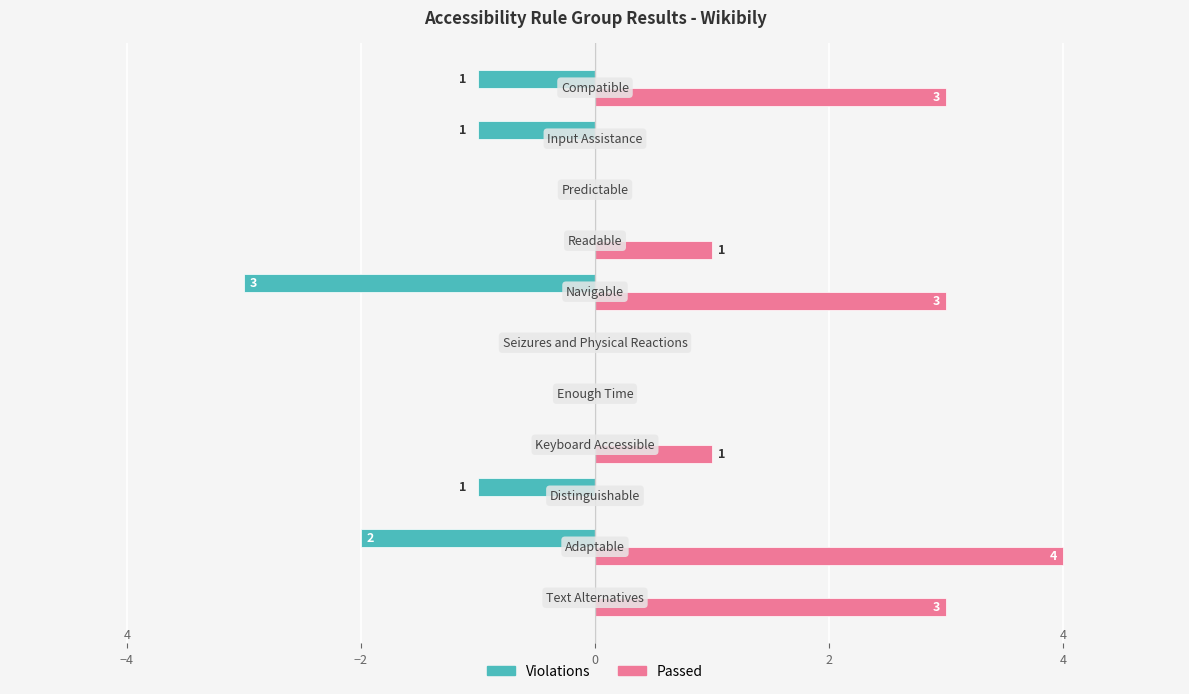

How many Passed values are between 0 and 3?

10